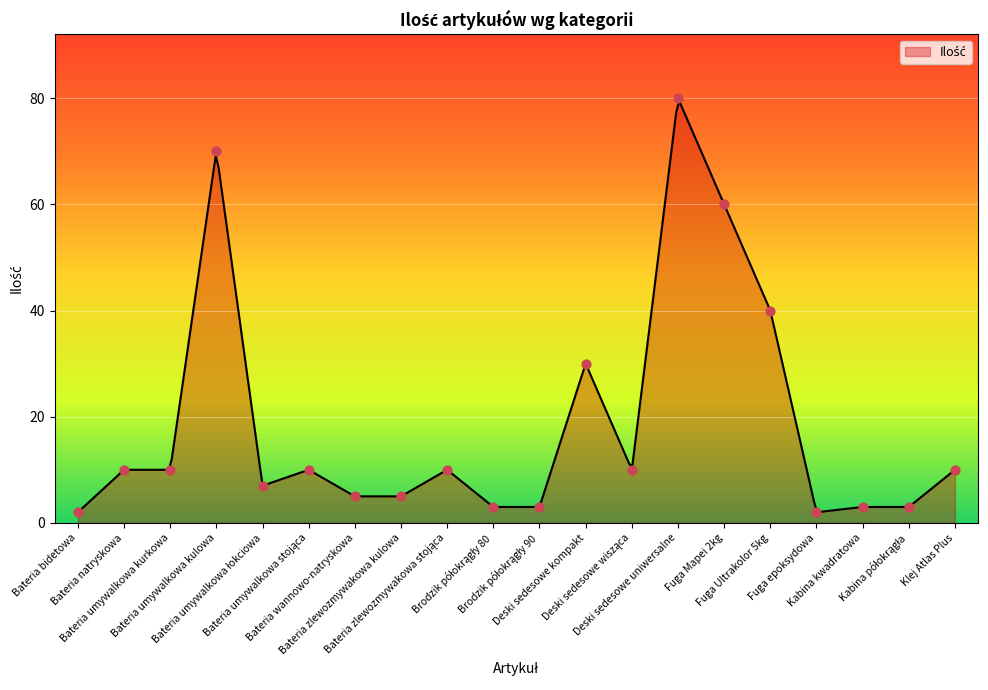

What is the ratio of the value at Fuga Mapei 2kg to the value at Bateria natryskowa?

6.0